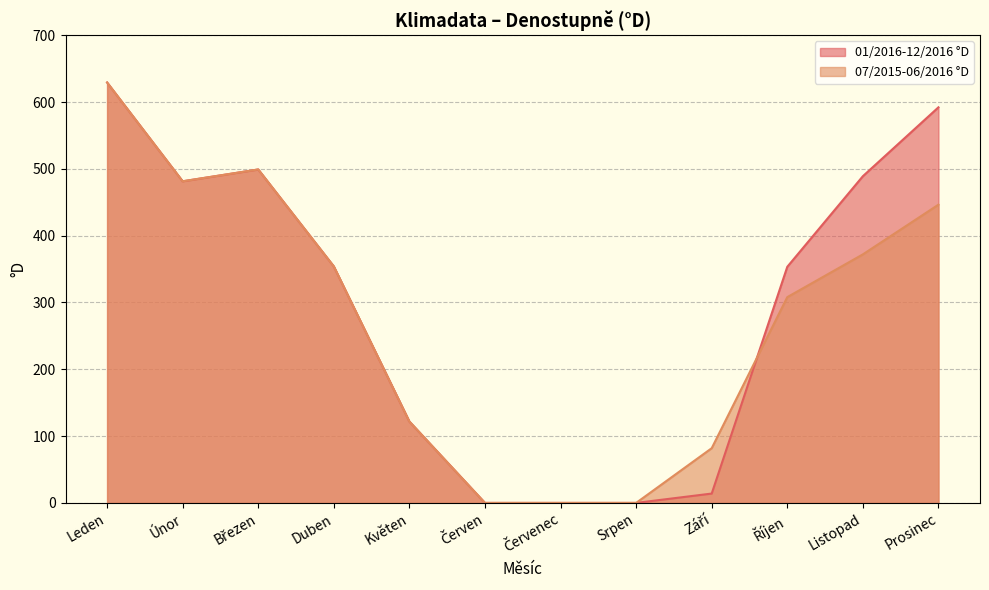

What are all the series names shown in the legend?

01/2016-12/2016 °D, 07/2015-06/2016 °D